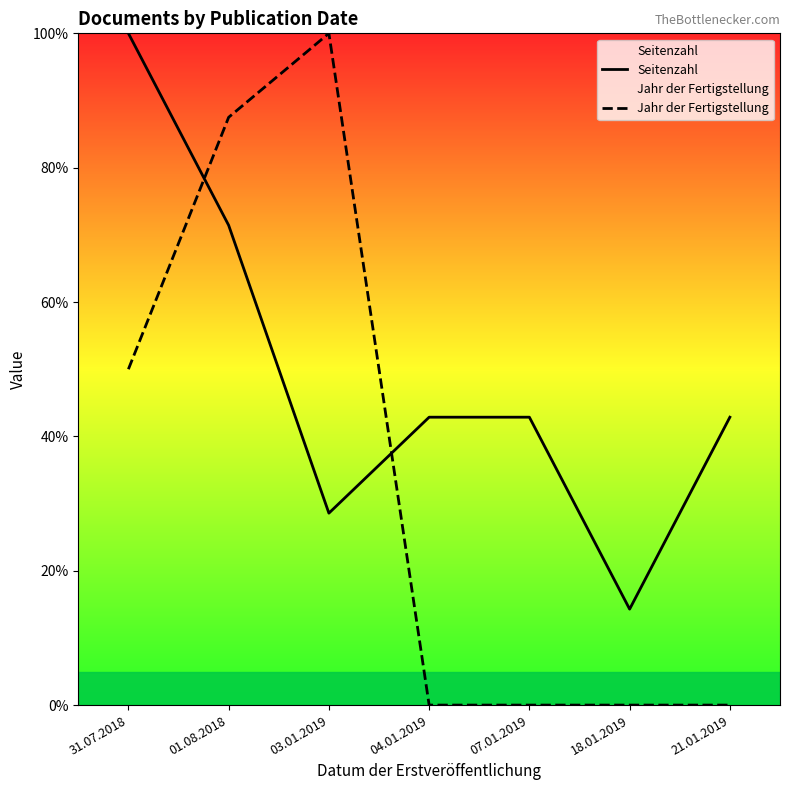

At which category does the chart reach its minimum across all series?

04.01.2019